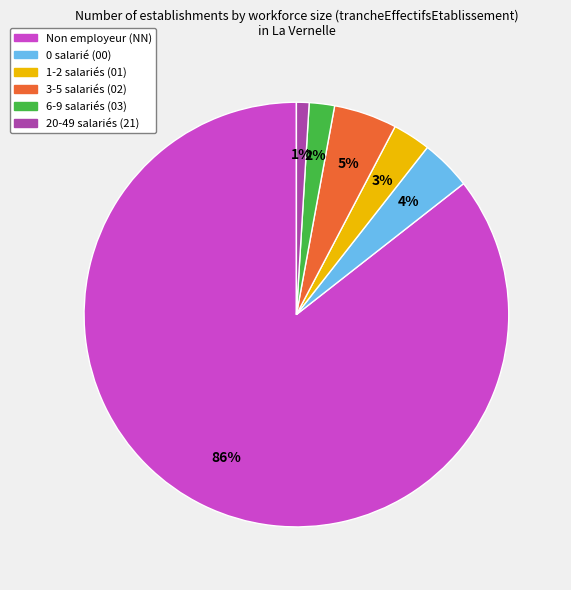

True or false: 0 salarié (00) accounts for 18% of the total.

False